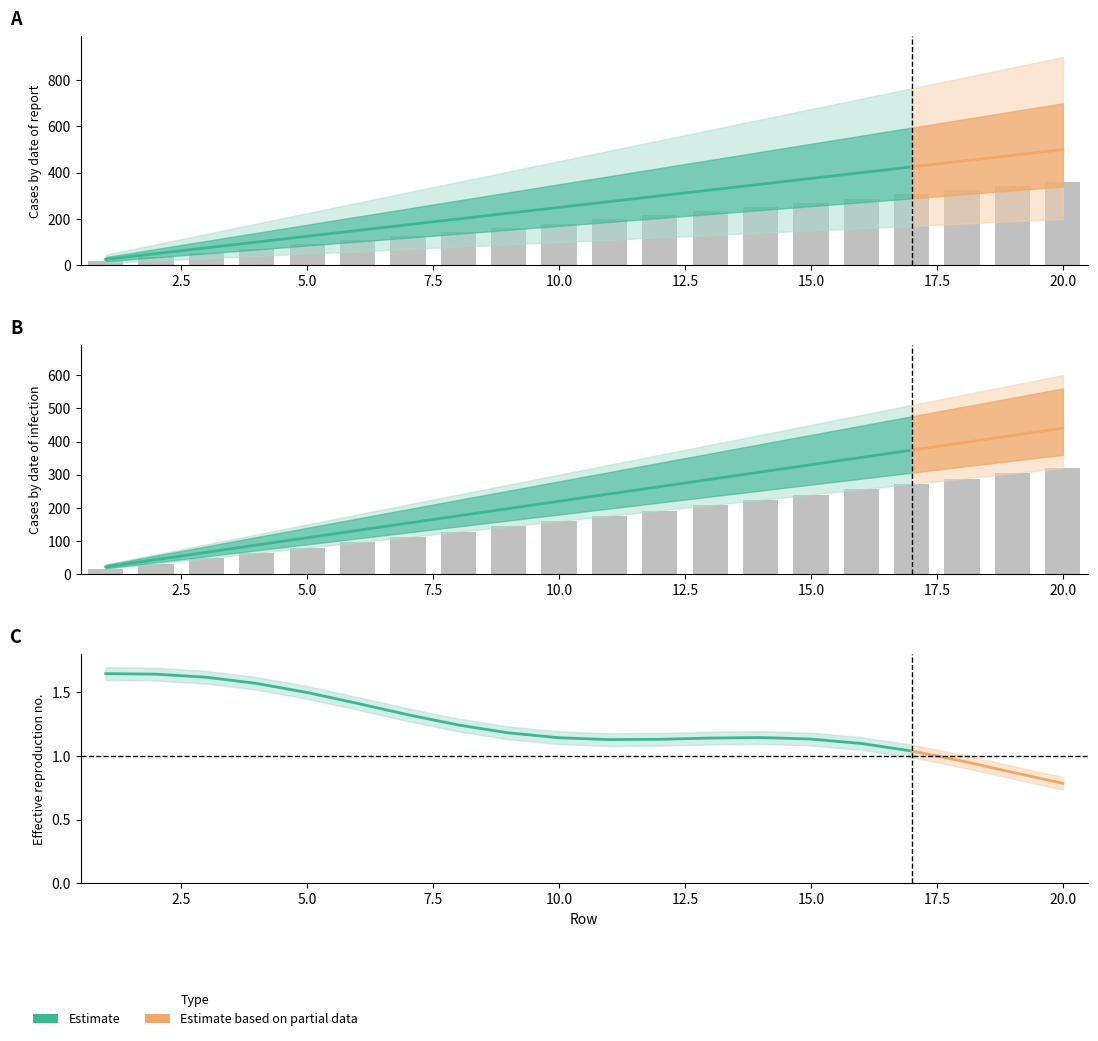

List the labels in order of value, largest first.

20, 19, 18, 17, 16, 15, 14, 13, 12, 11, 10, 9, 8, 7, 6, 5, 4, 3, 2, 1